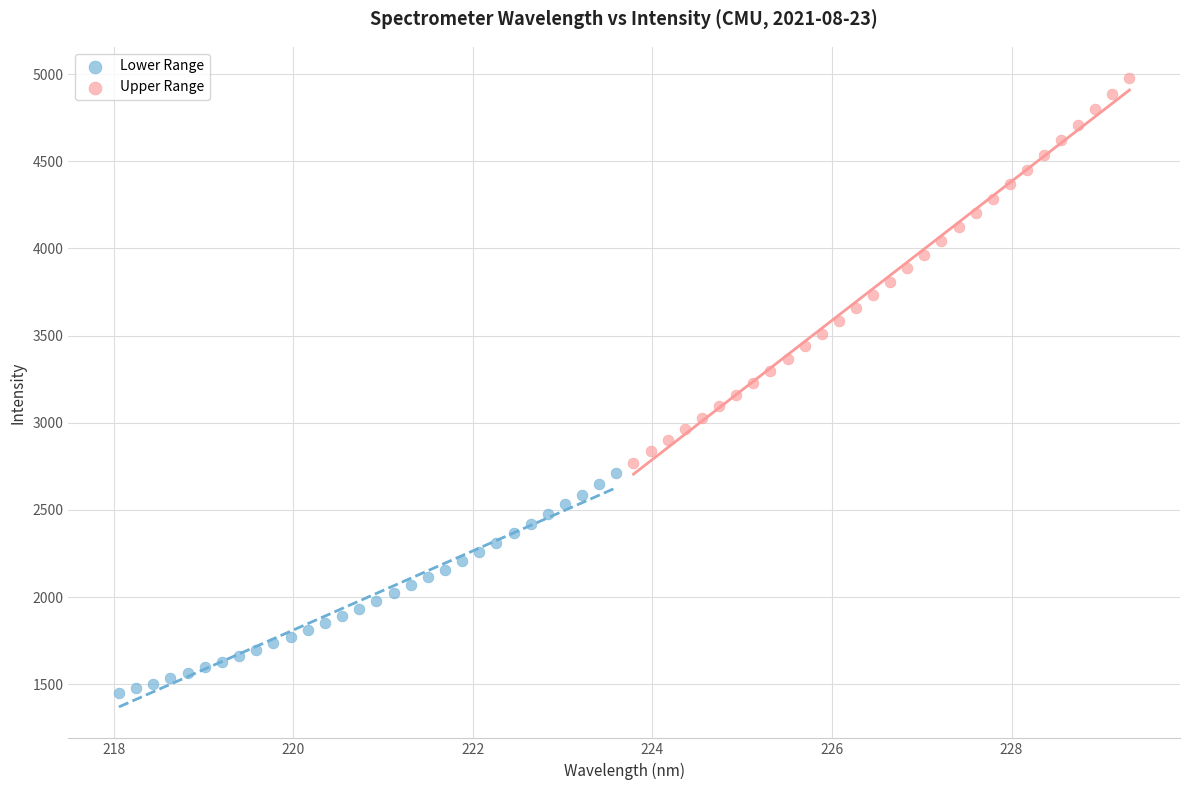

Which series has the widest spread of Y values?

Upper Range